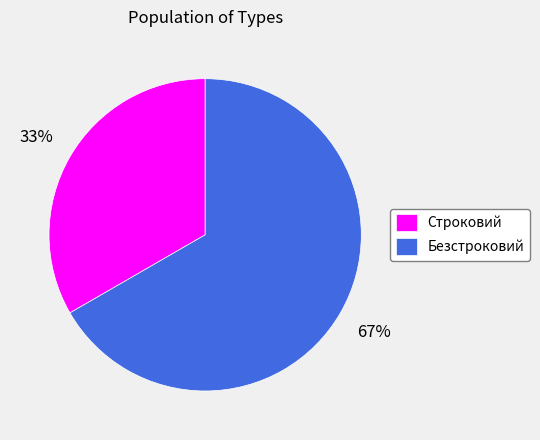

Which category has the biggest portion of the pie?

Безстроковий